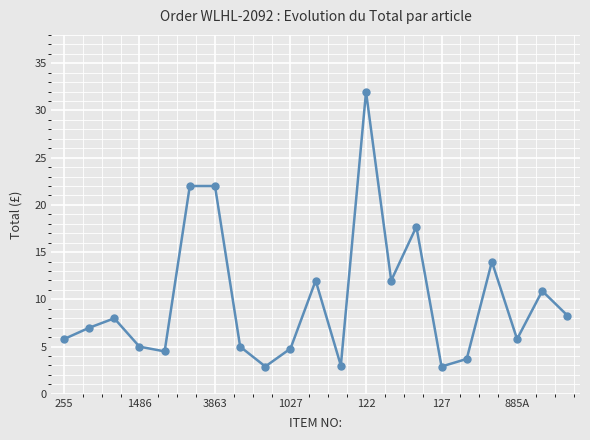

What is the greatest value displayed?

32.0